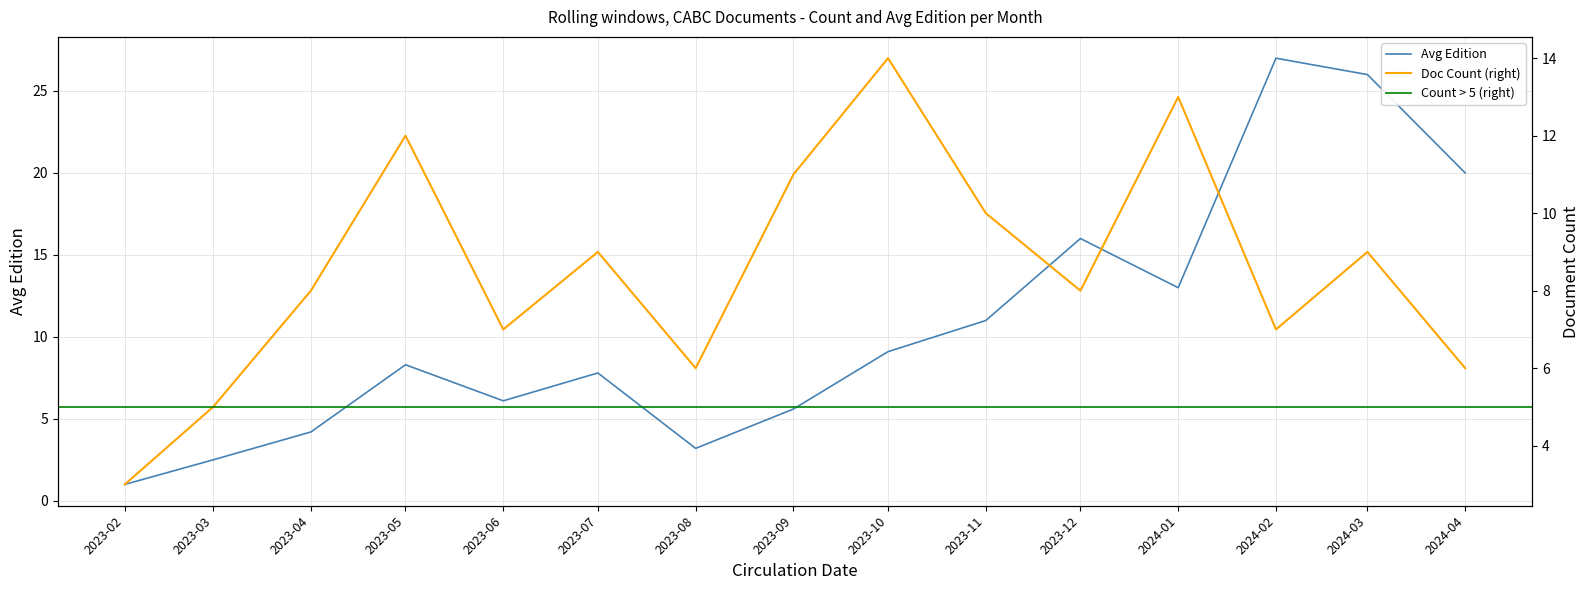

Does the chart display data point markers on the line(s)?

No